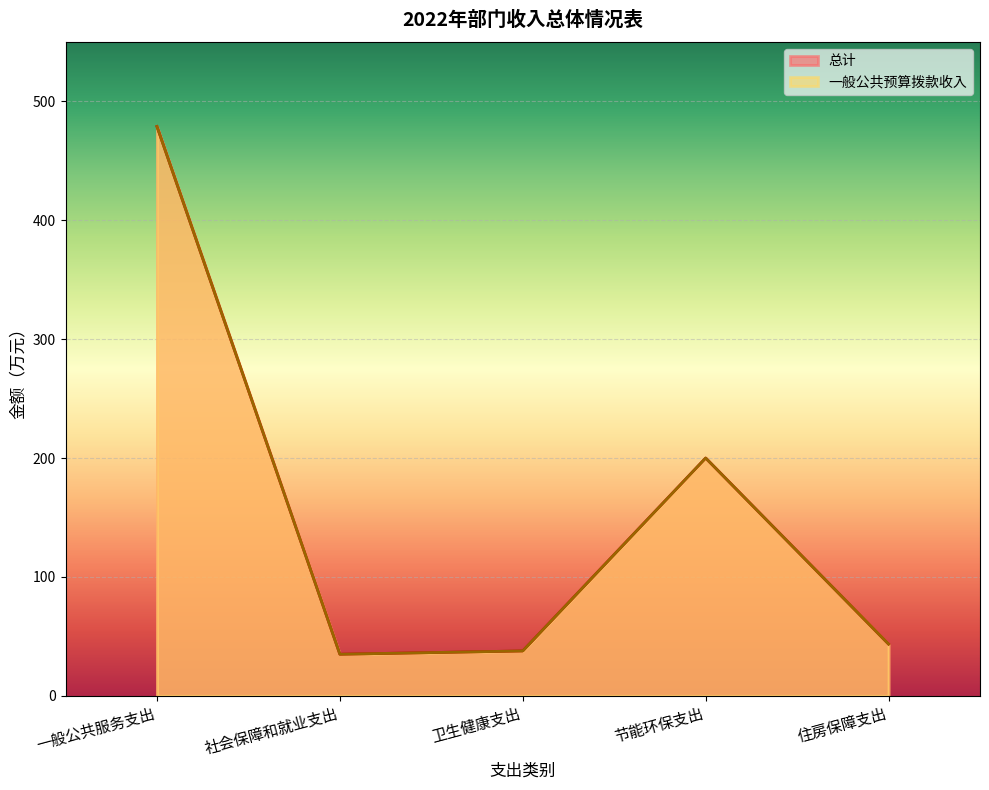

The value of 一般公共预算拨款收入 at 节能环保支出 is 200.0. True or false?

True